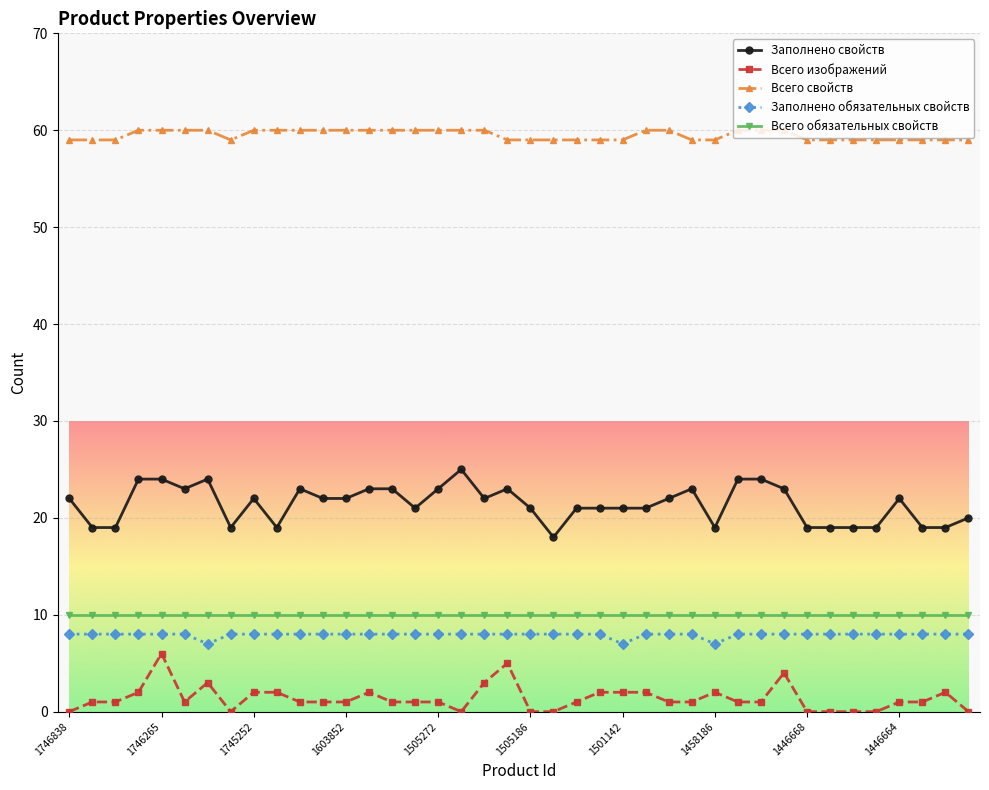

What is the highest value of the Всего изображений series?

6